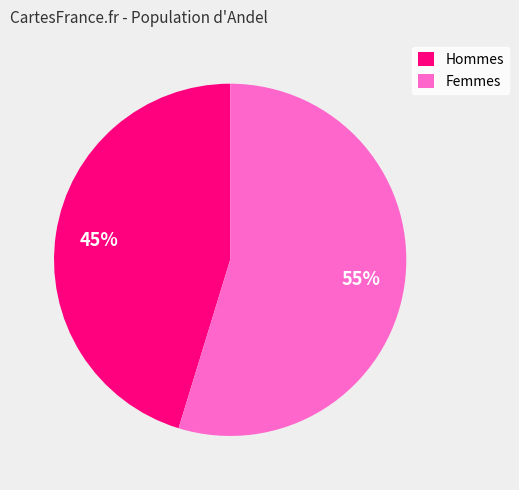

Is it true that Femmes is 44% of the pie?

False